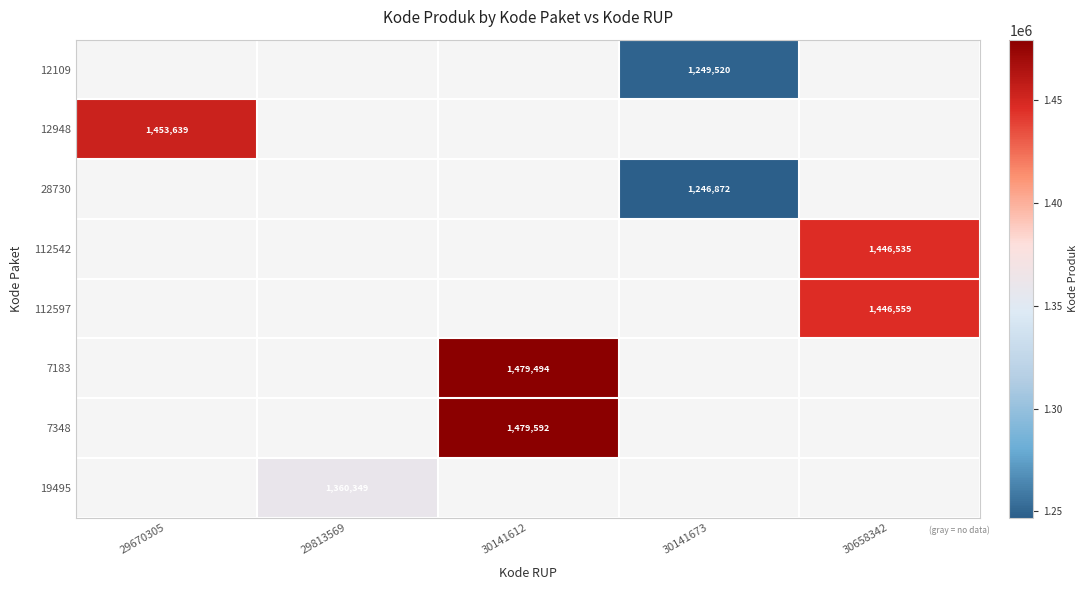

Is the value of 28730 at 30141673 greater than the value of 7348 at 30141612?

No